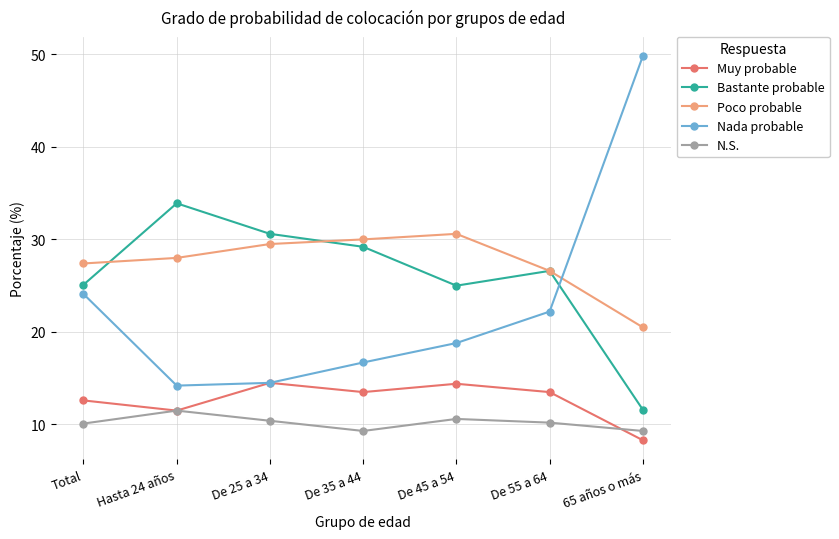

What is the difference between the Poco probable values at De 35 a 44 and 65 años o más?

9.5